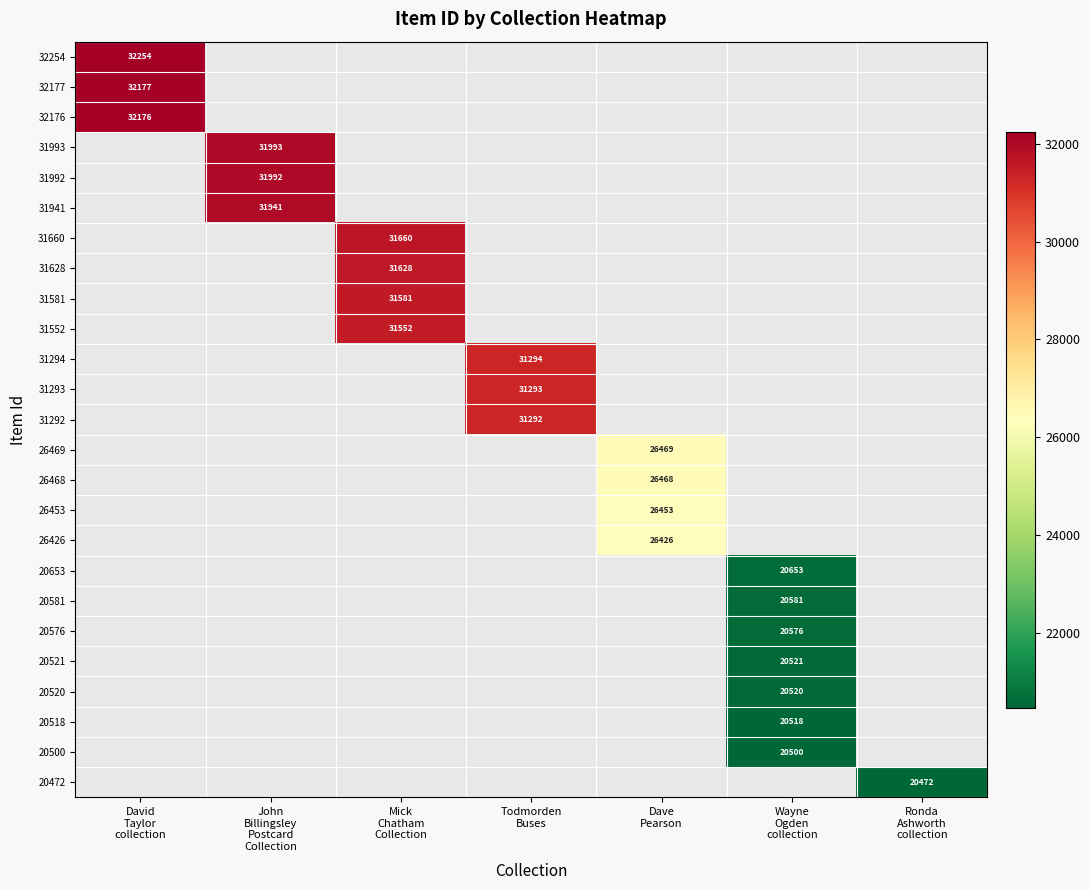

Is the value of 26469 at Todmorden Buses greater than the value of 26468 at Dave Pearson?

No